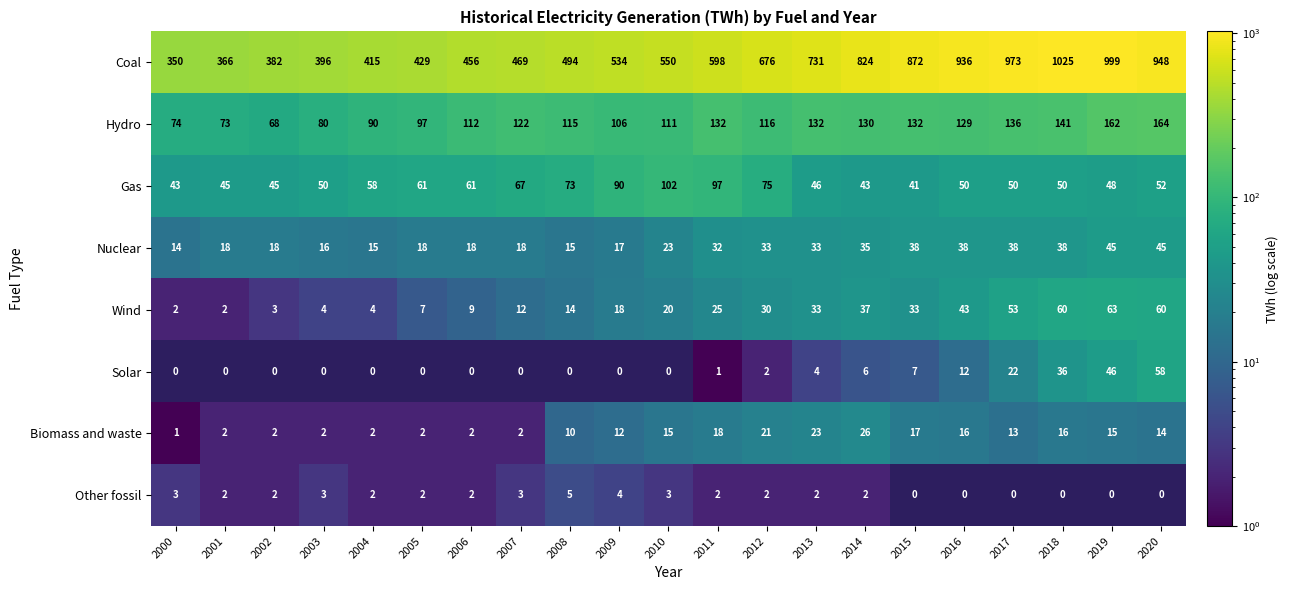

What is the highest value of the Hydro series?

164